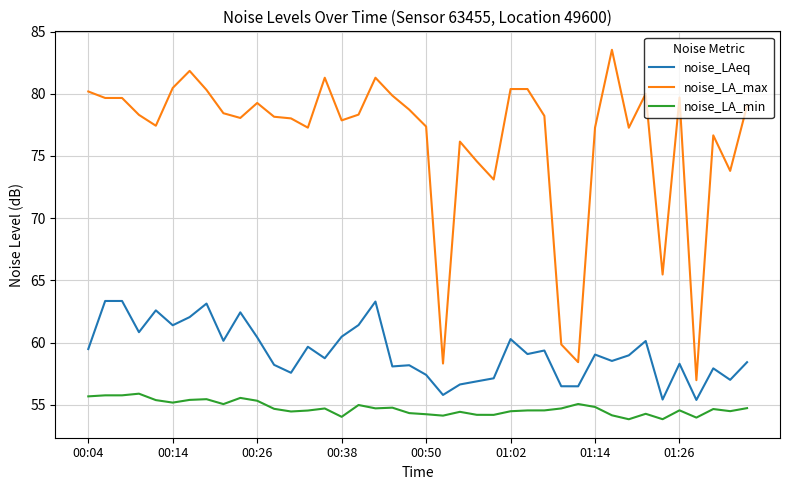

Which series has the largest total across all categories?

noise_LA_max